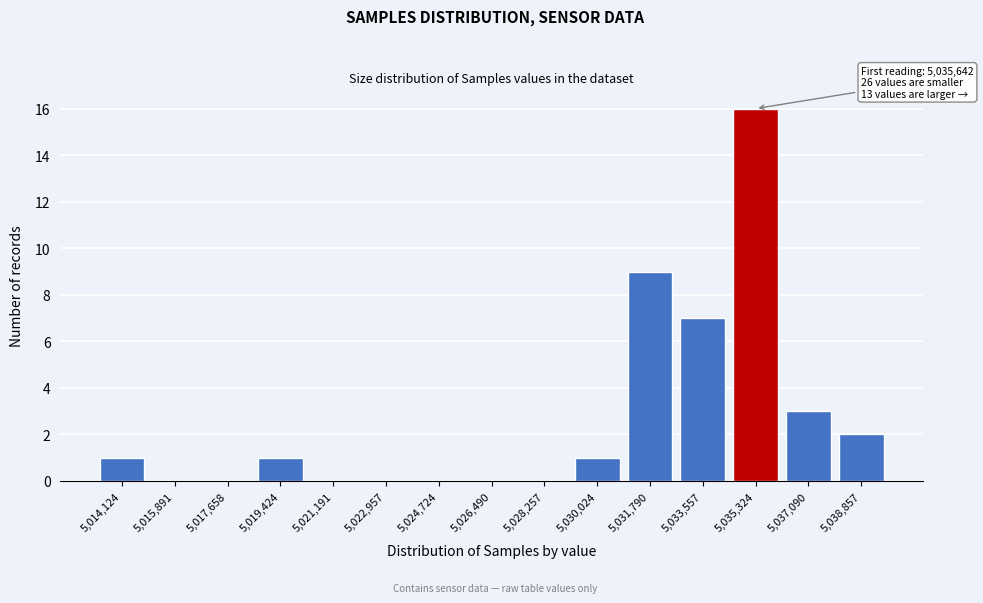

Reading right to left, list all the values displayed in this chart.

5,038,857=2	5,037,090=3	5,035,324=16	5,033,557=7	5,031,790=9	5,030,024=1	5,028,257=0	5,026,490=0	5,024,724=0	5,022,957=0	5,021,191=0	5,019,424=1	5,017,658=0	5,015,891=0	5,014,124=1